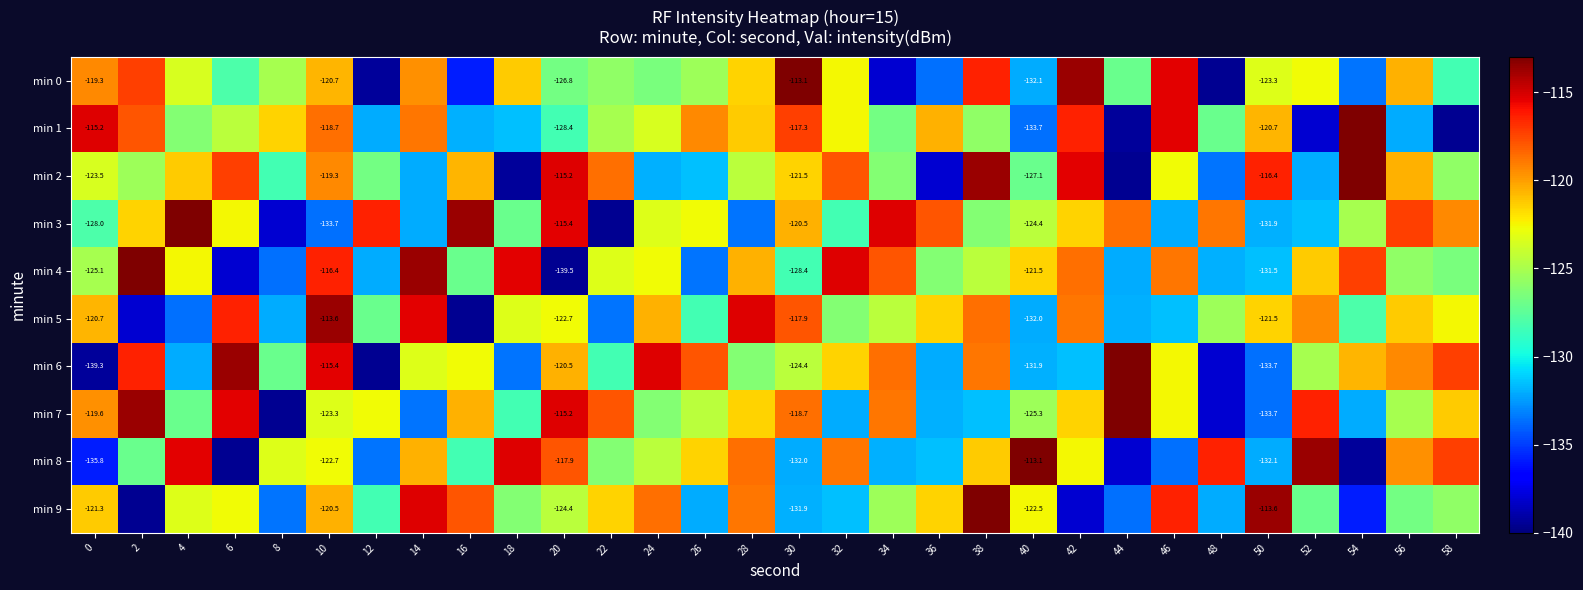

Where is min 1 nearest to the value -126?

38